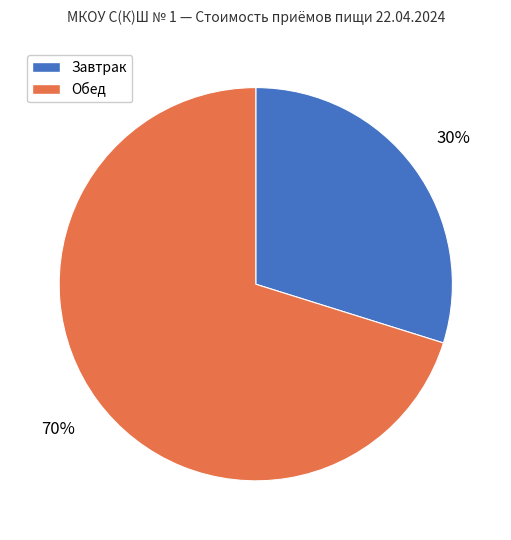

To the nearest percent, what portion does Обед represent?

70%